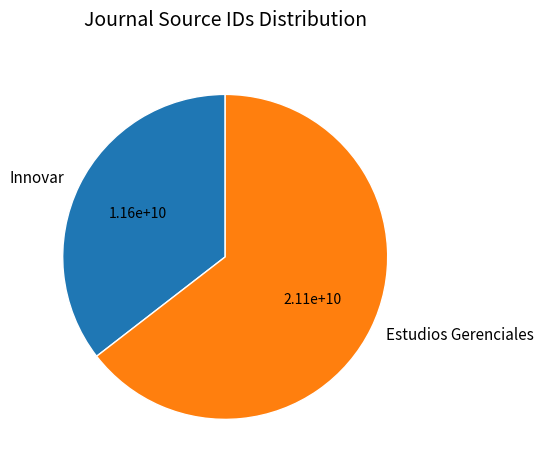

Rank the categories by value from lowest to highest.

Innovar, Estudios Gerenciales